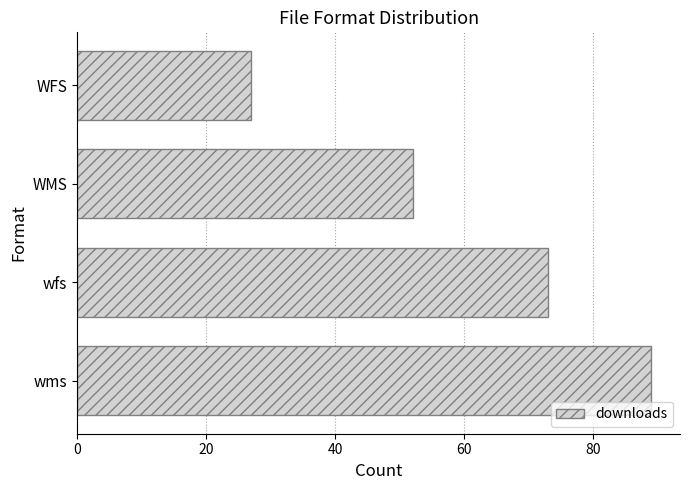

List the labels in order of value, smallest first.

WFS, WMS, wfs, wms